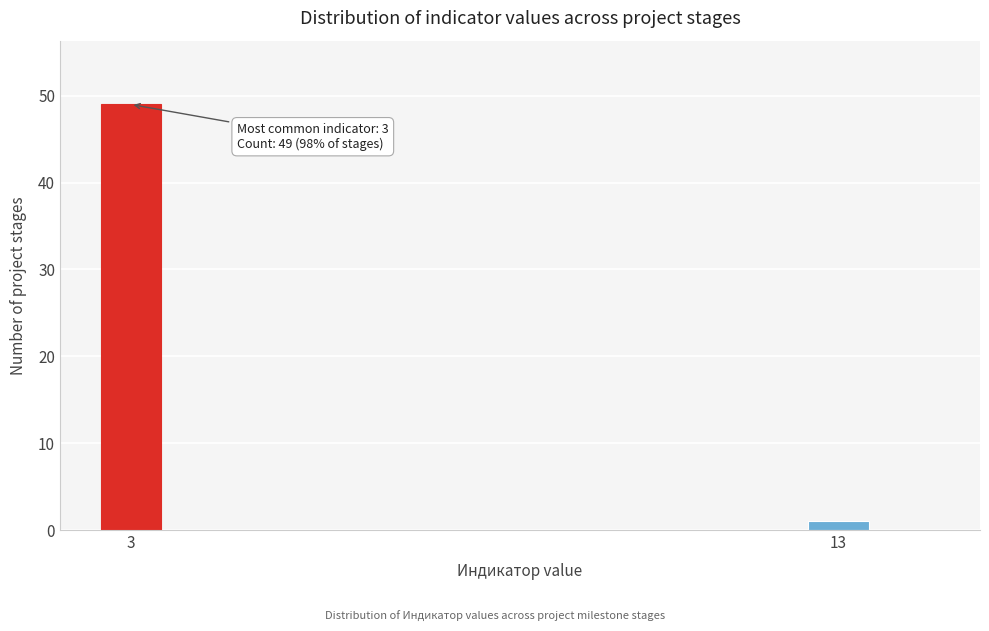

Reading left to right, extract all data points from this chart.

49	1